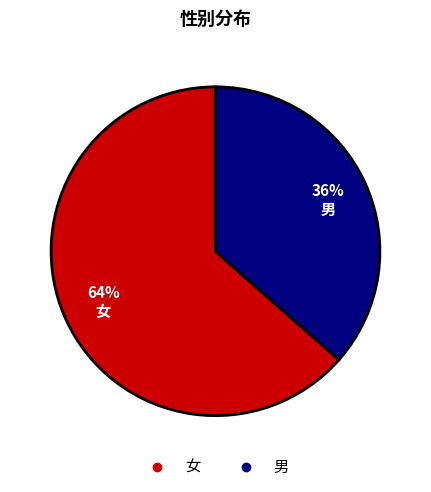

Which category has the biggest portion of the pie?

女